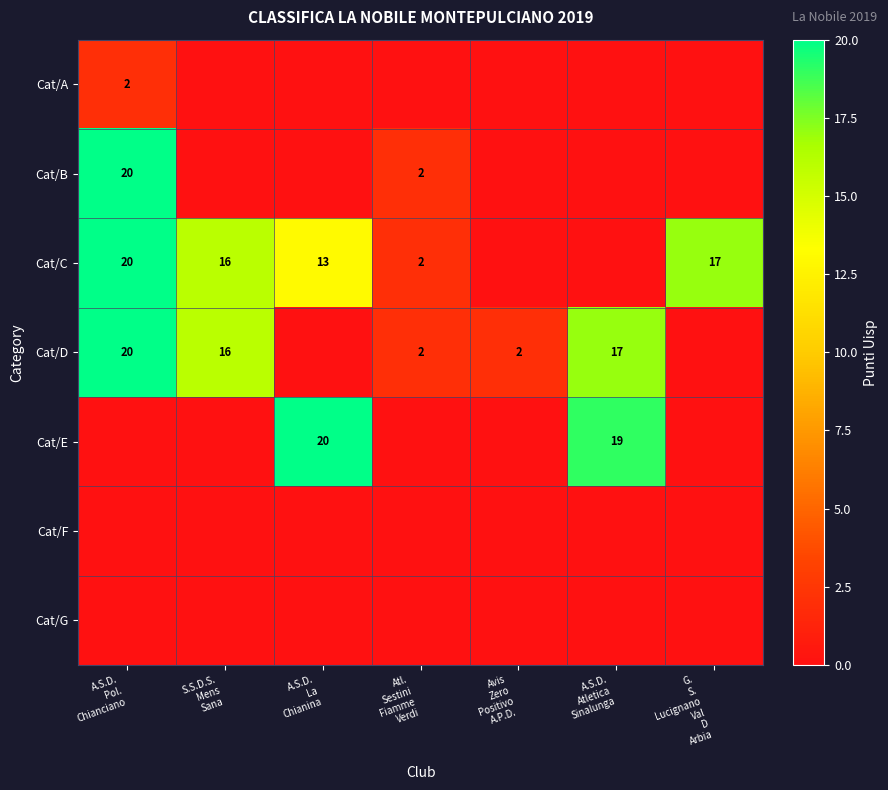

Which series has the widest spread of values?

Cat/B